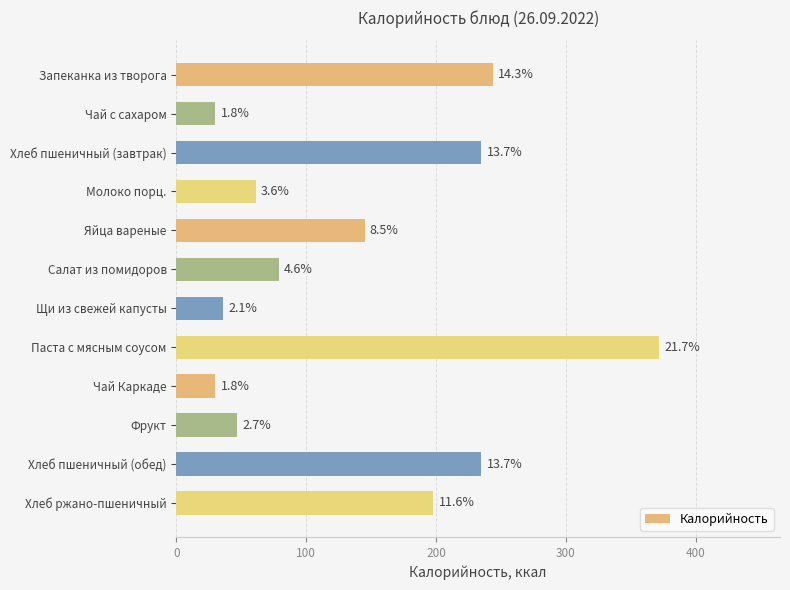

What is the maximum value shown in the chart?

372